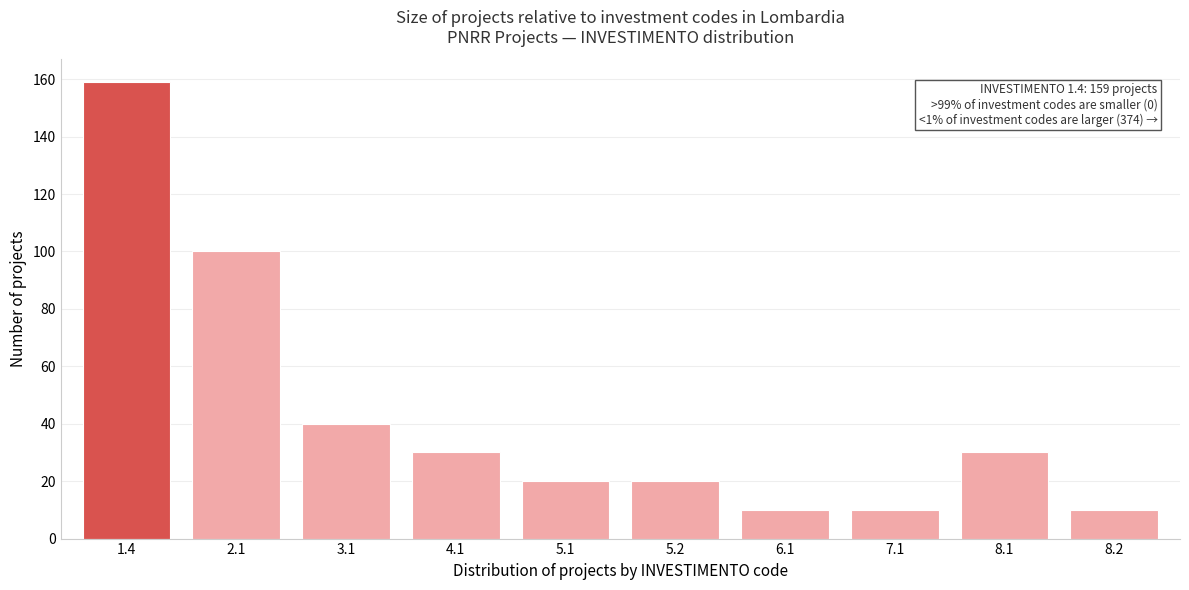

Reading left to right, what are all the values shown in this chart?

159	100	40	30	20	20	10	10	30	10